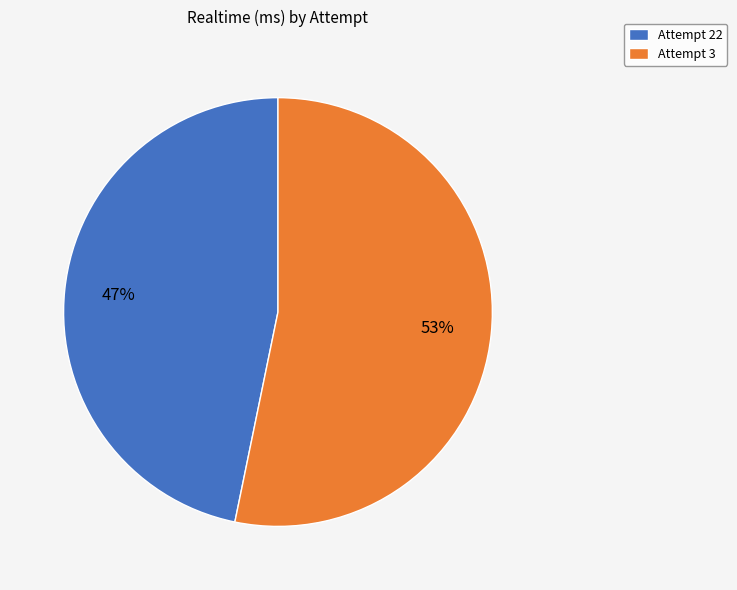

Is the sum of Attempt 3 and Attempt 22 greater than half?

Yes